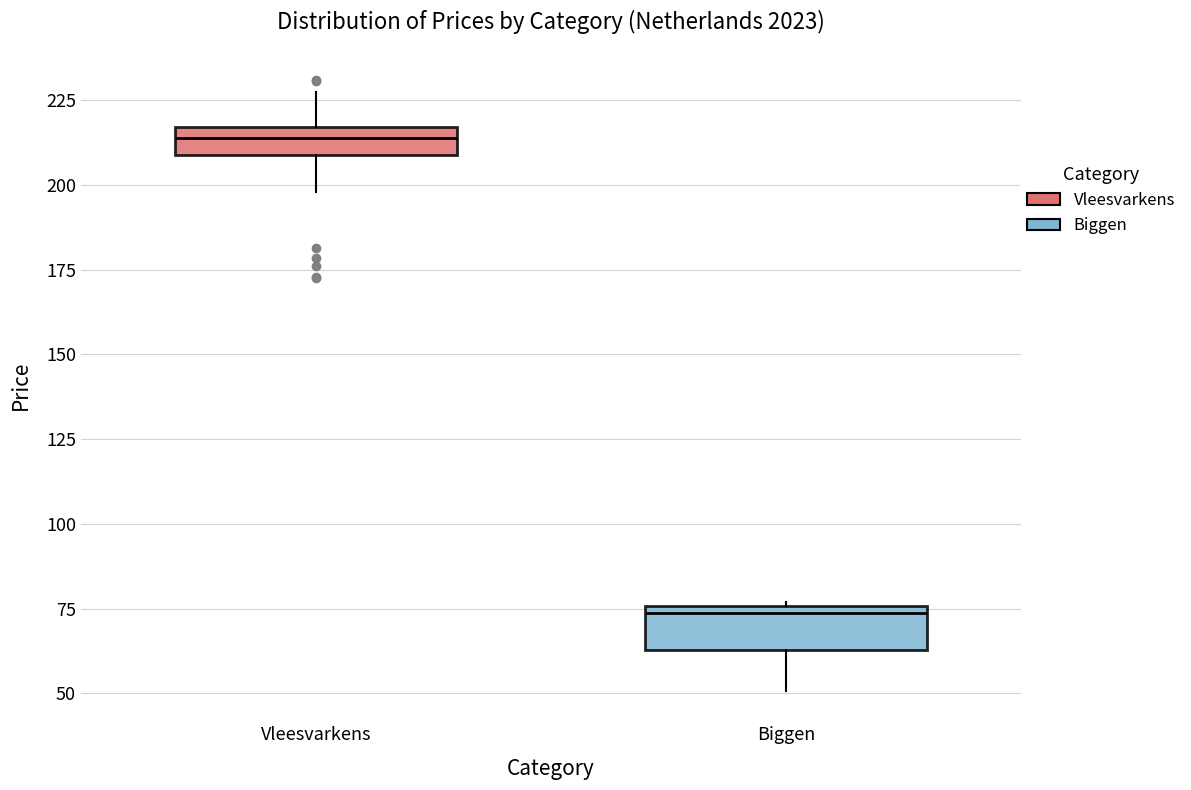

Which box's median line is the lowest?

Biggen